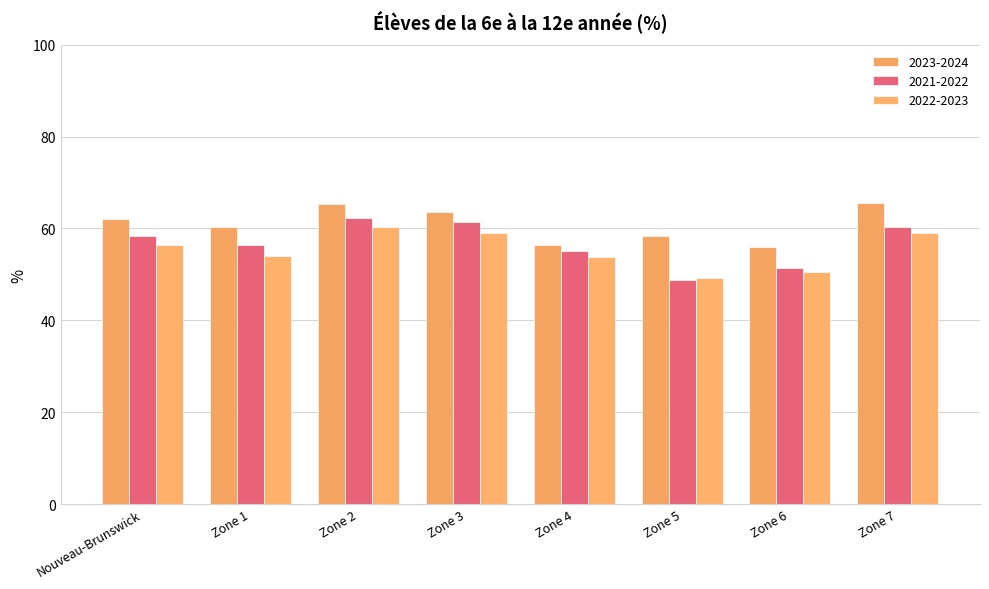

Reading right to left, list all the values displayed in this chart.

2023-2024: 65.5	56.0	58.5	56.4	63.7	65.4	60.3	62.0
2021-2022: 60.2	51.4	48.7	55.1	61.4	62.2	56.4	58.4
2022-2023: 58.9	50.6	49.2	53.7	59.0	60.3	54.1	56.5